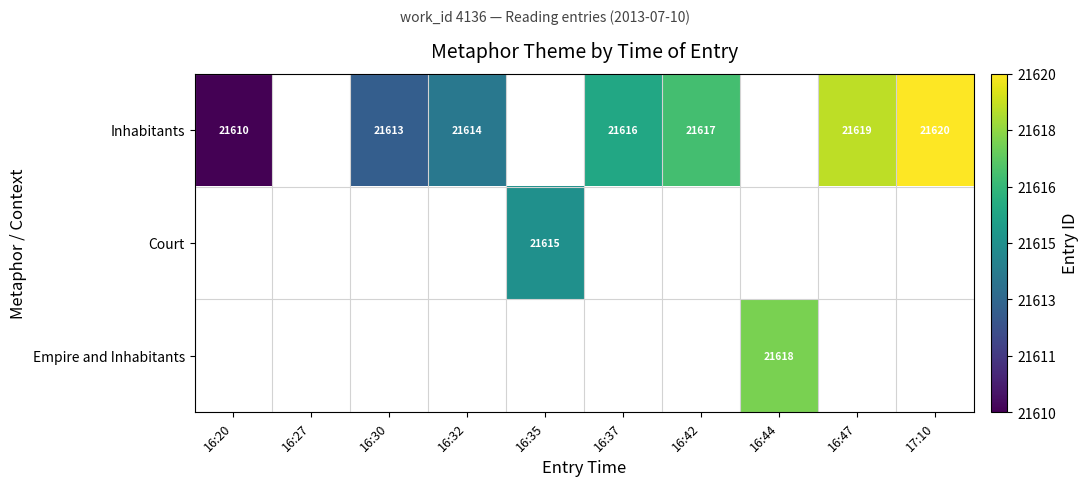

Count the number of data series in this chart.

3